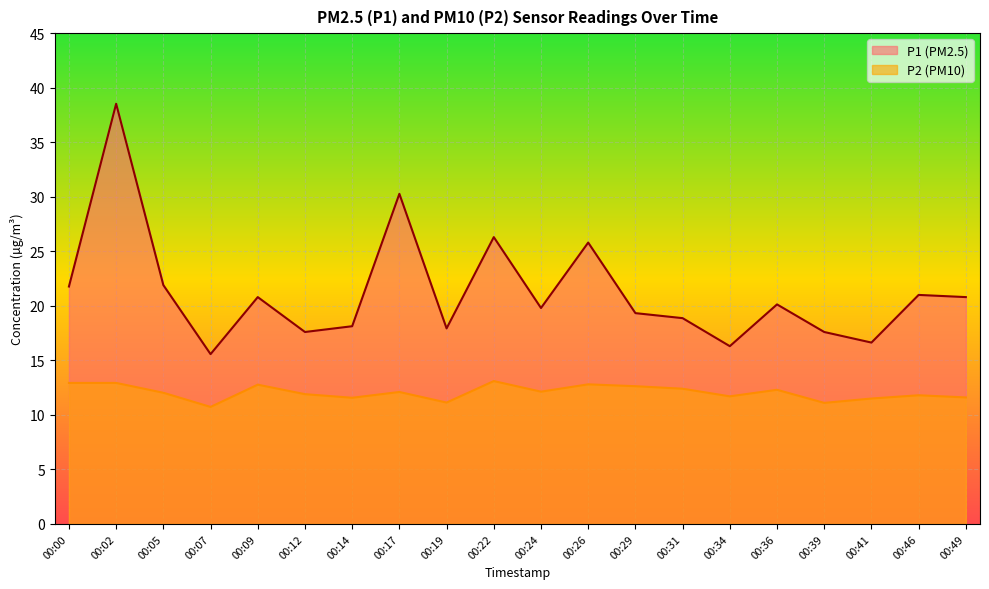

The P1 series shows 16.6 at 00:41. True or false?

True